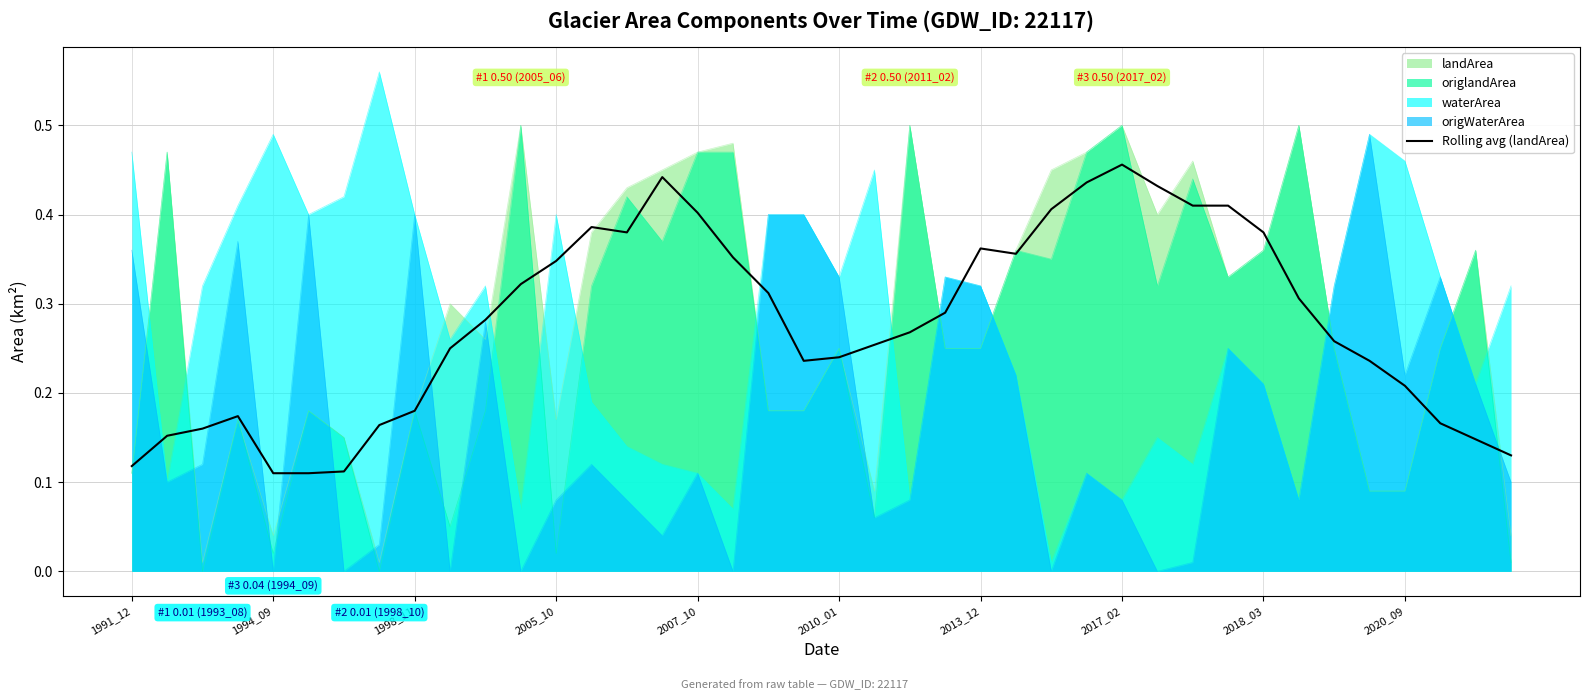

After their last crossing, which series has the higher values: landArea or origWaterArea?

origWaterArea